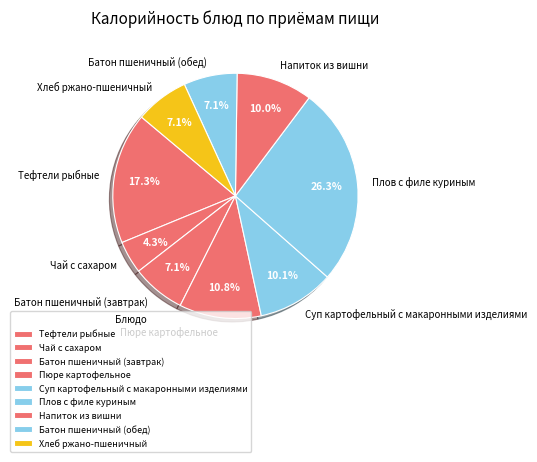

How many slices are in this pie chart?

9